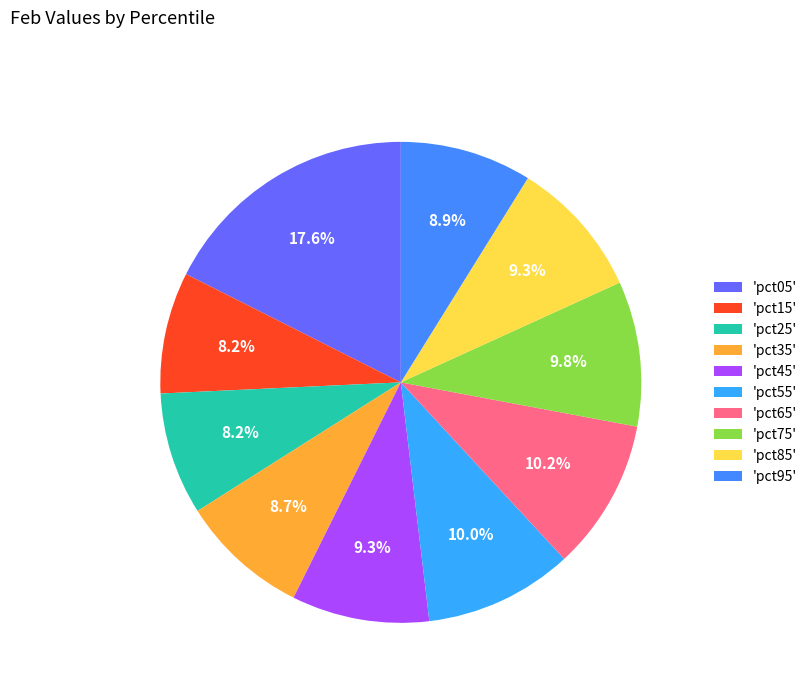

How many segments does this pie chart have?

10